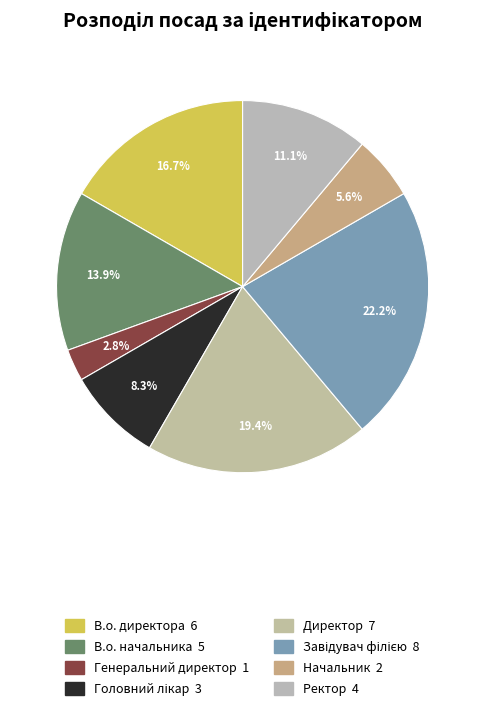

Is it true that В.о. начальника is 14% of the pie?

True